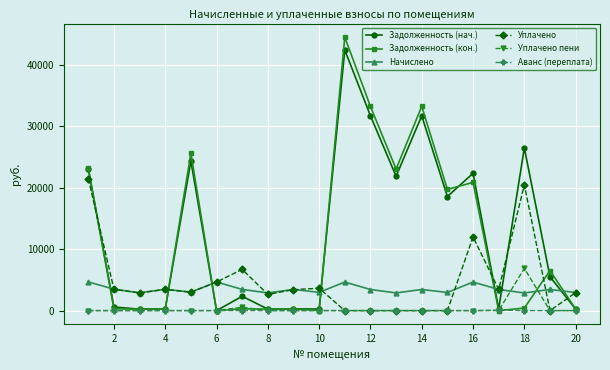

What is the maximum value for Задолженность (нач.)?

42448.9